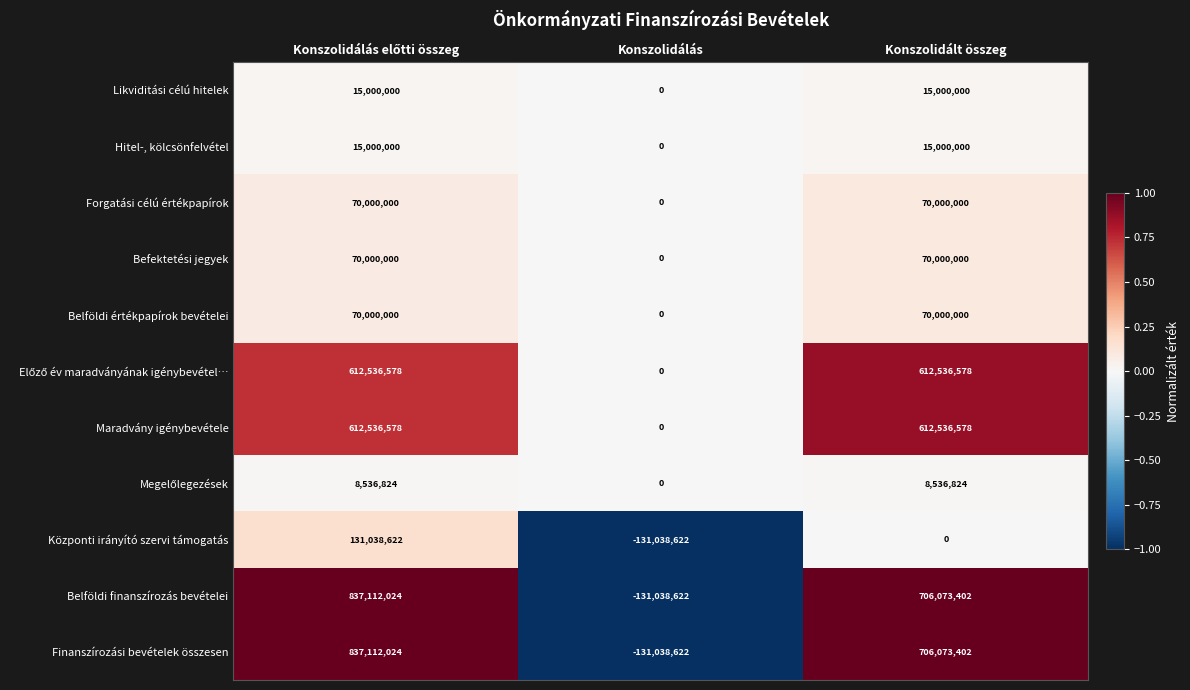

Is it true that Központi irányító szervi támogatás equals -154604096 at Konszolidált összeg?

False